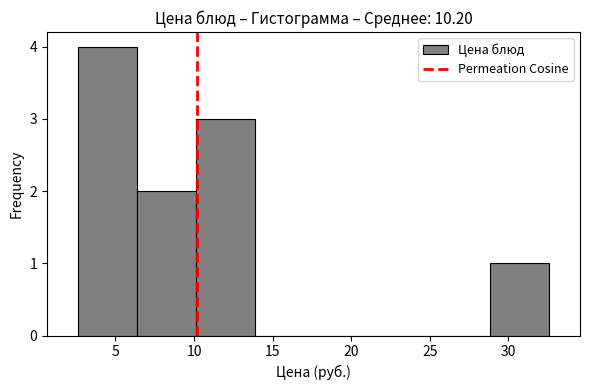

How tall is the bar that spans 10.0 to 14.0 on the x-axis? Neither the bar edges nor the heights are printed on the chart, so give them approximately, as read against the axes.

3